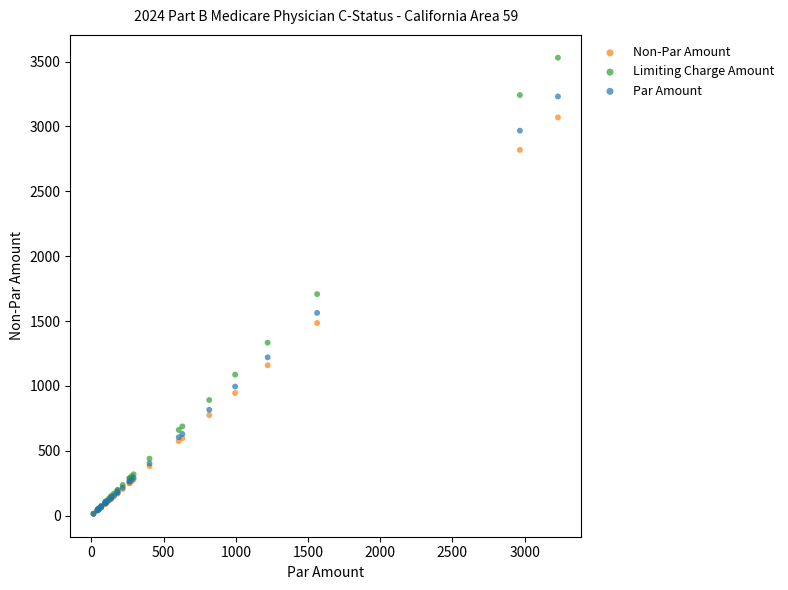

Across all series, what Y value is closest to 1772?

1708.1